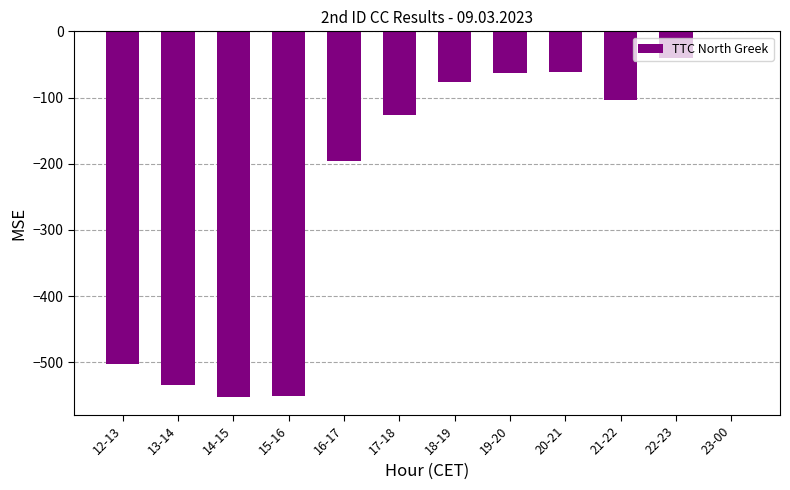

The chart shows a value of -91 at 19-20. True or false?

False